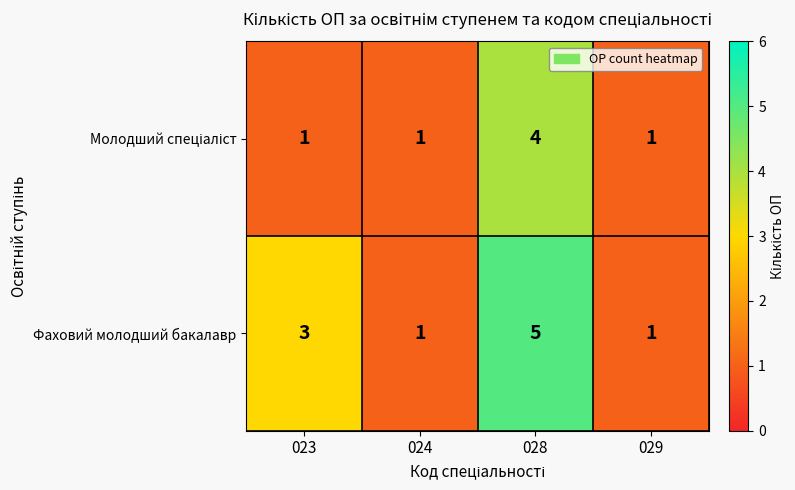

What is the difference between the highest and lowest values at 023?

2